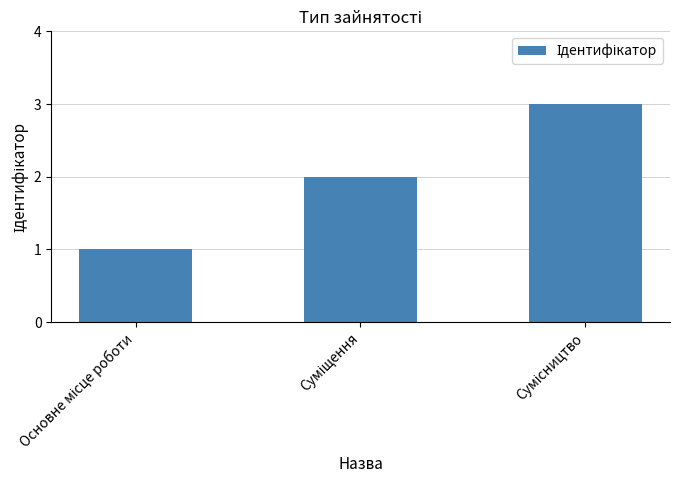

What is the difference between the maximum and minimum values?

2